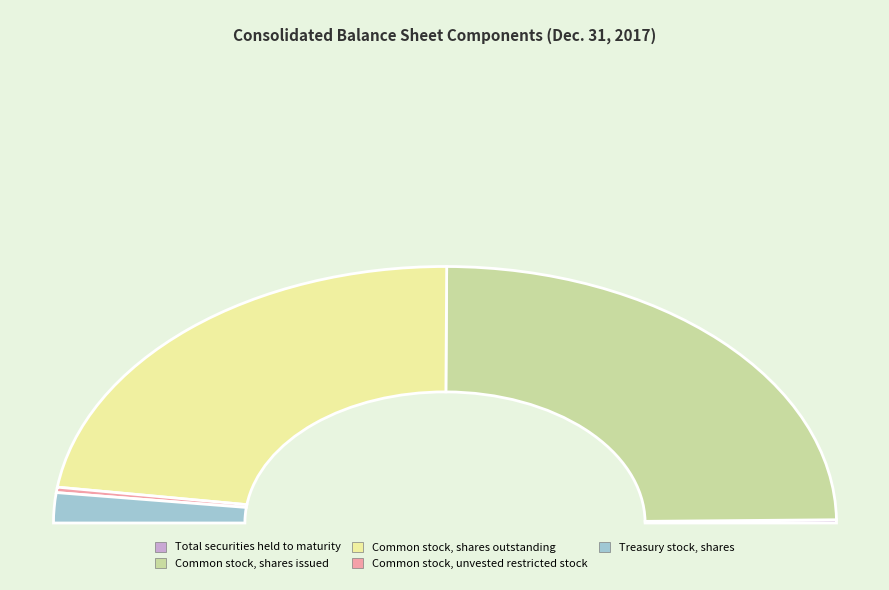

What is the total percentage of Treasury stock, shares and Common stock, shares issued?

53.2%